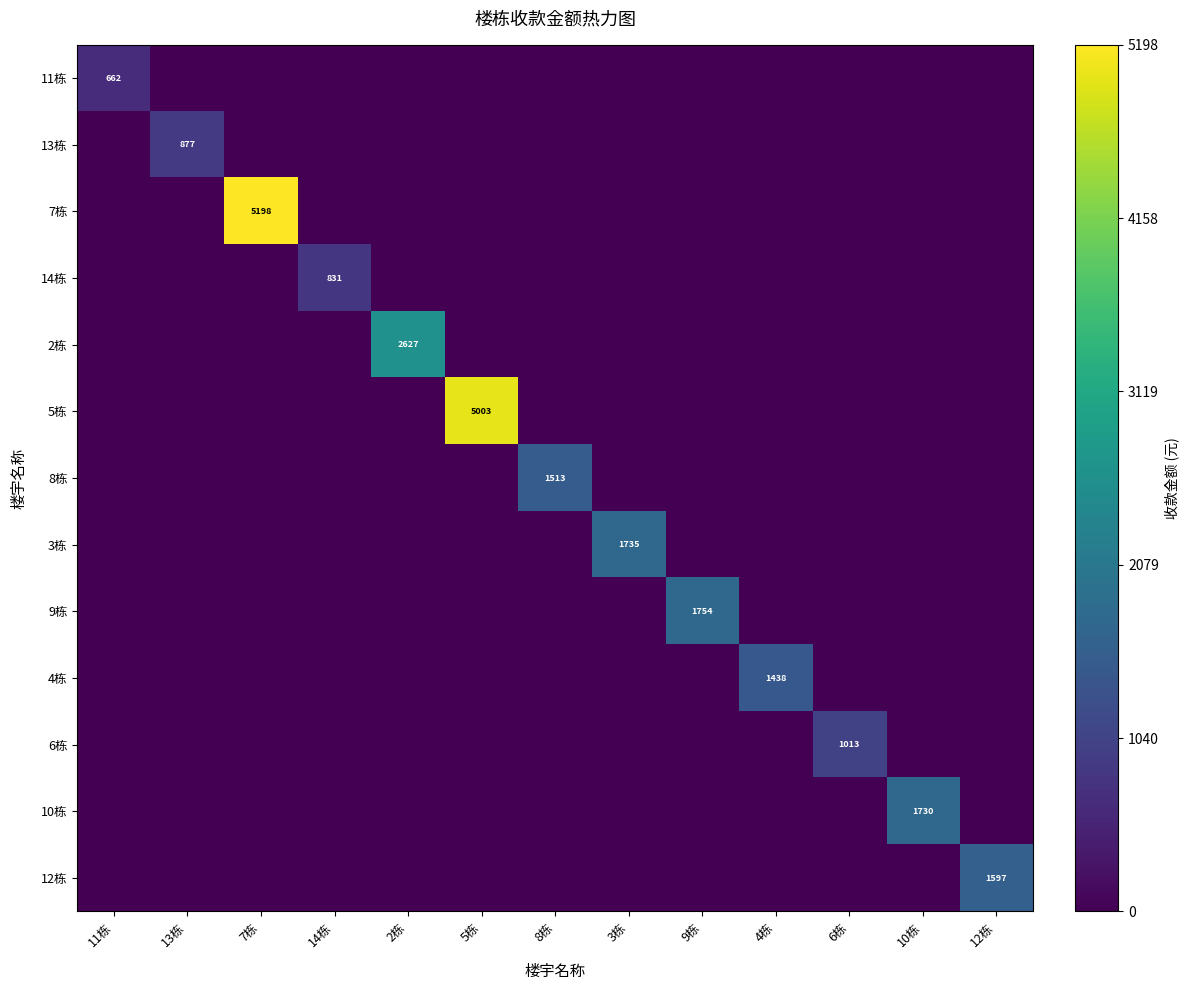

Which category has the lowest value across all series?

13栋